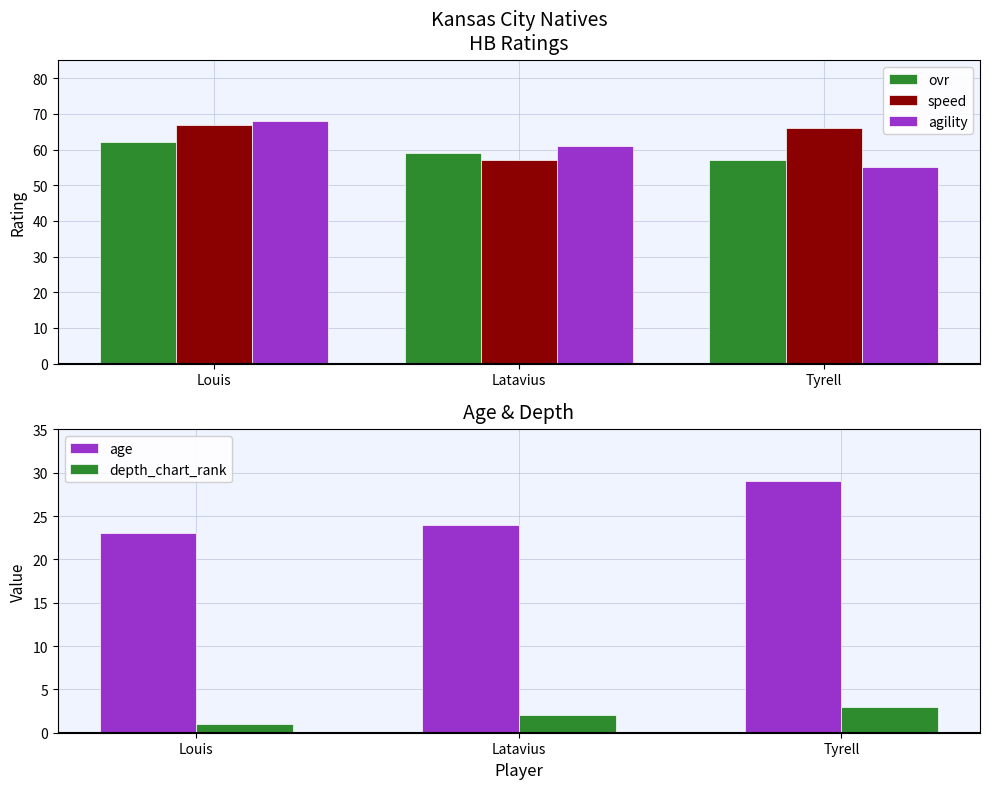

Reading right to left, what are all the values shown in this chart?

ovr: 57	59	62
speed: 66	57	67
agility: 55	61	68
age: 29	24	23
depth_chart_rank: 3	2	1